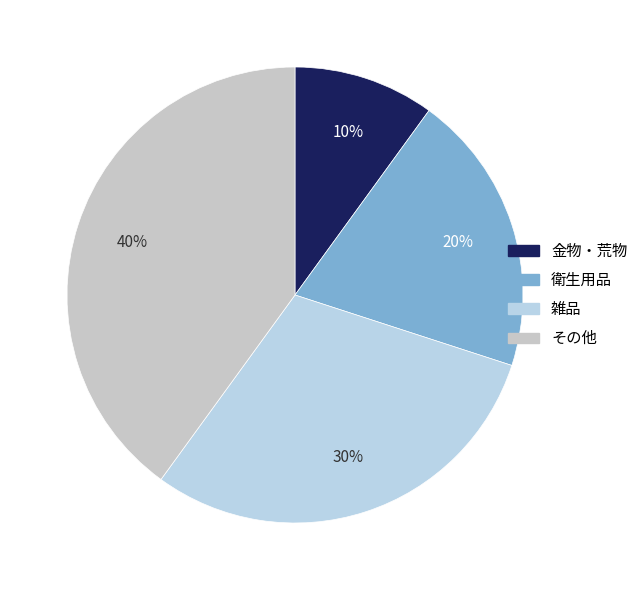

Is there any slice that represents more than half of the pie?

No